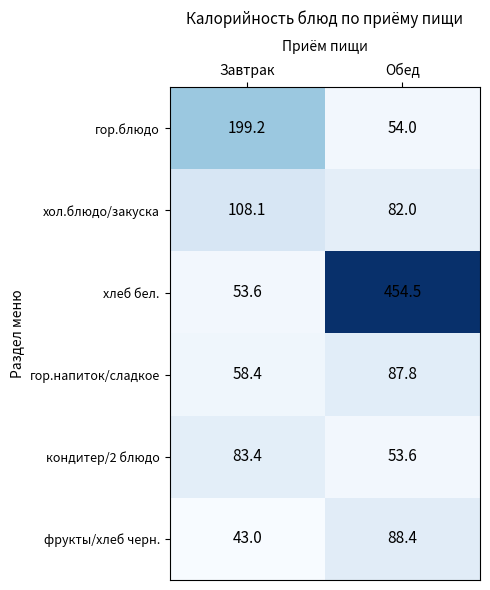

Reading left to right, extract all data points from this chart.

гор.блюдо: 199.2	54.0
хол.блюдо/закуска: 108.1	82.0
хлеб бел.: 53.6	454.5
гор.напиток/сладкое: 58.4	87.8
кондитер/2 блюдо: 83.4	53.6
фрукты/хлеб черн.: 43.0	88.4